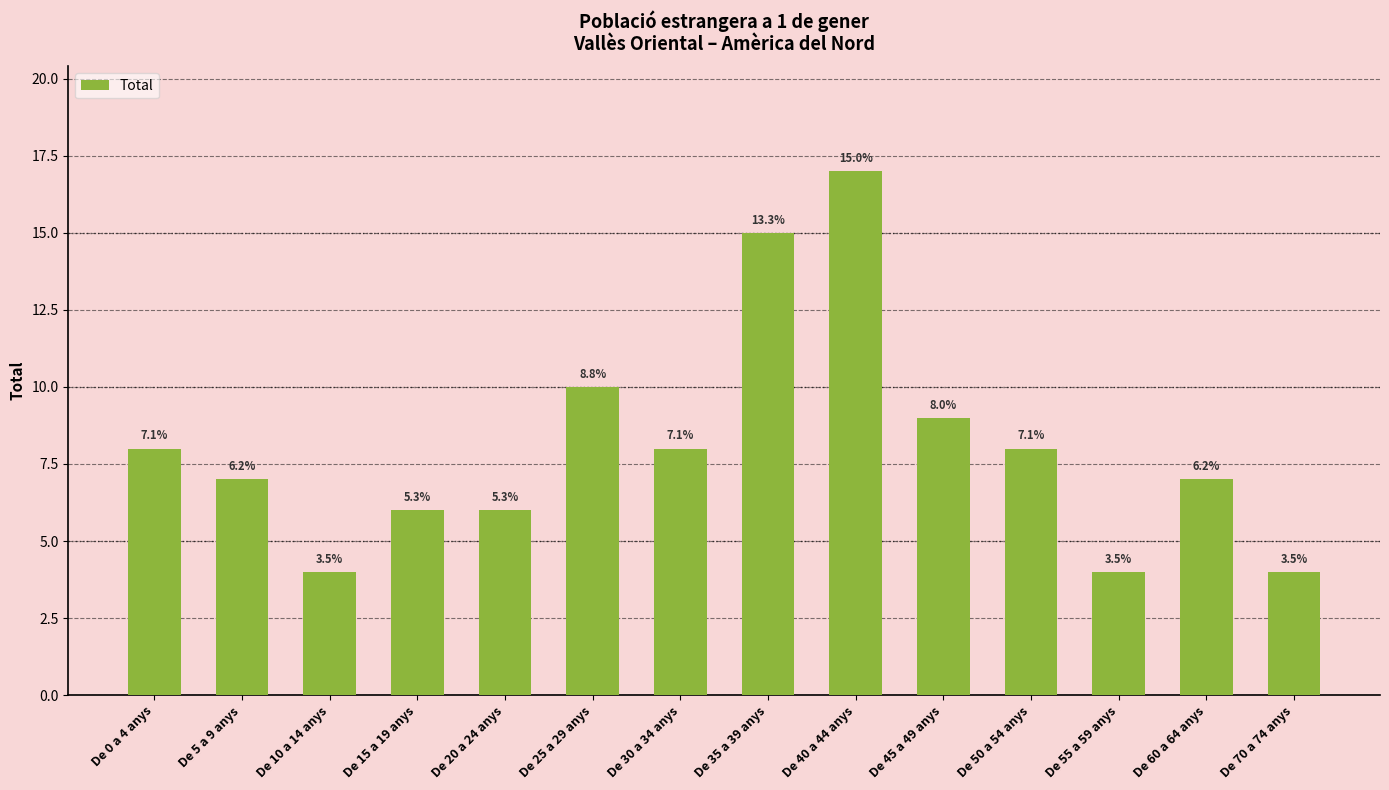

Reading right to left, list all the values displayed in this chart.

De 70 a 74 anys=4	De 60 a 64 anys=7	De 55 a 59 anys=4	De 50 a 54 anys=8	De 45 a 49 anys=9	De 40 a 44 anys=17	De 35 a 39 anys=15	De 30 a 34 anys=8	De 25 a 29 anys=10	De 20 a 24 anys=6	De 15 a 19 anys=6	De 10 a 14 anys=4	De 5 a 9 anys=7	De 0 a 4 anys=8